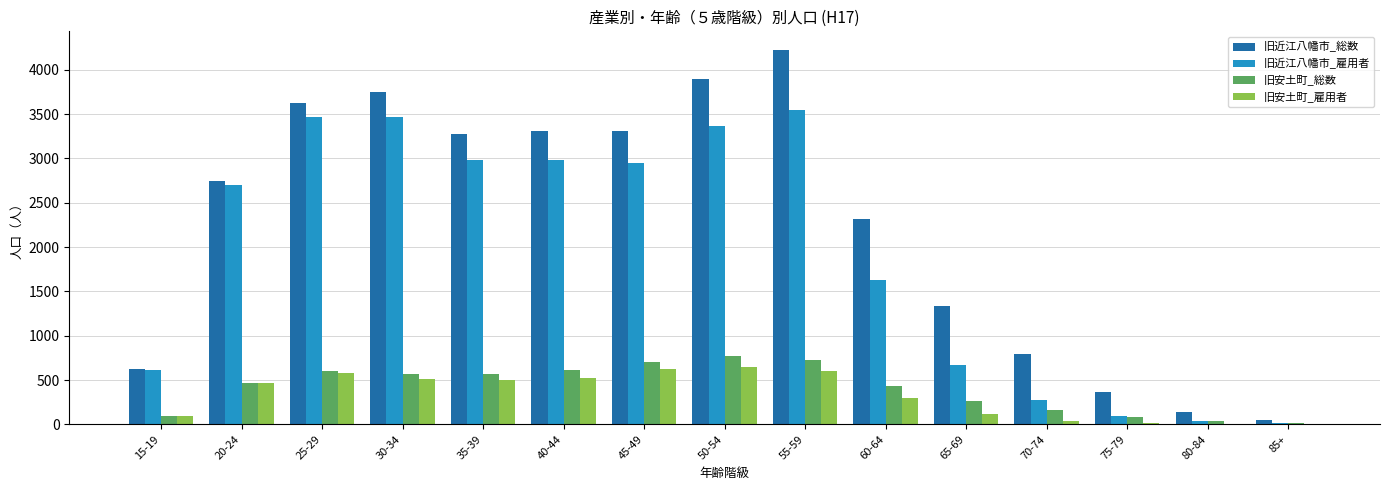

What are all the series names shown in the legend?

旧近江八幡市_総数, 旧近江八幡市_雇用者, 旧安土町_総数, 旧安土町_雇用者